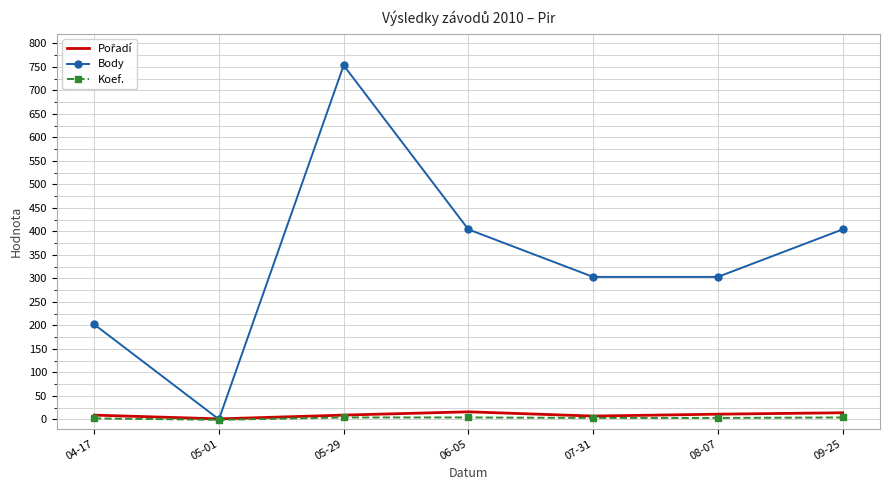

The value of Body at 06-05 is 404. True or false?

True